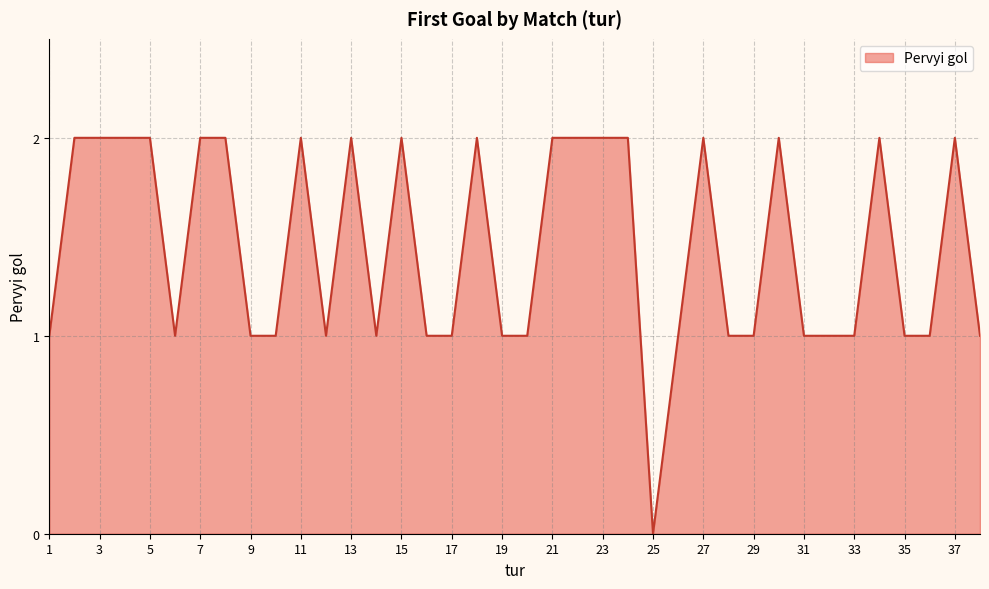

Does the chart display data point markers on the line(s)?

No